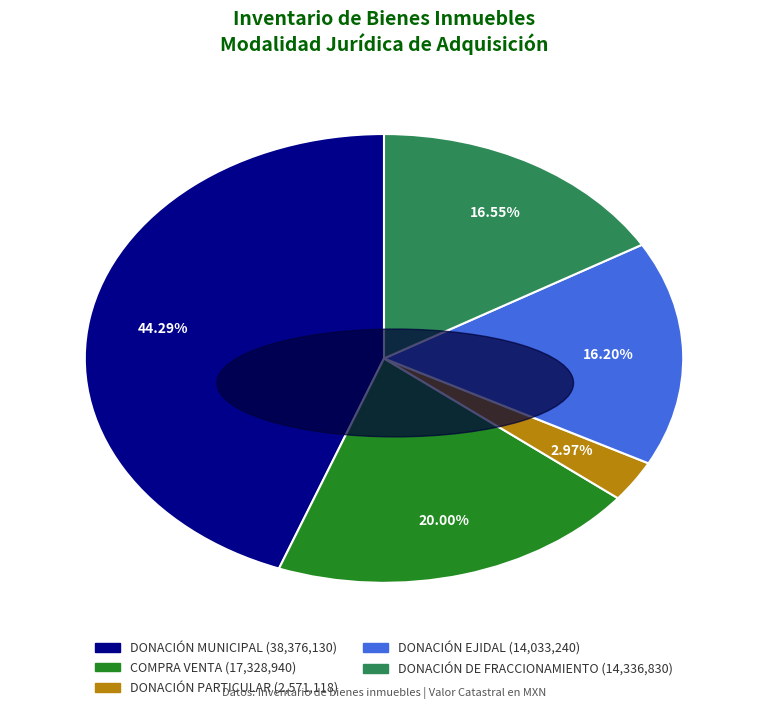

To the nearest percent, what is the average slice percentage?

20%